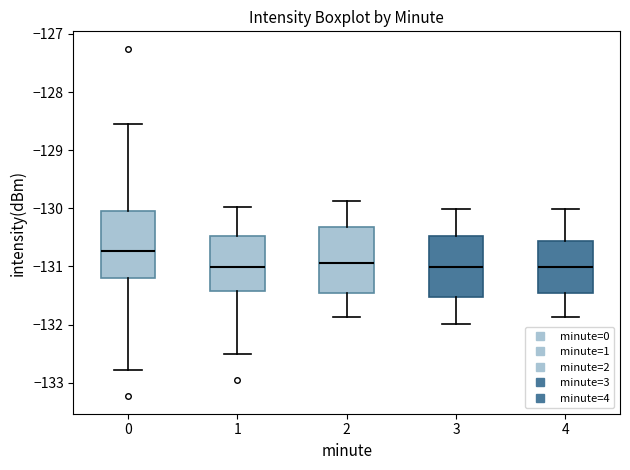

Reading left to right, transcribe this box plot: for each box, give where its median line is, the range the box spans, and where its two whiskers end, as read against the y-axis. The values are not printed on the chart, so give them approximately, as read against the axis.

0: median -130.7, box -131.2 to -130.0, whiskers -132.8 to -128.5
1: median -131.0, box -131.4 to -130.5, whiskers -132.5 to -130.0
2: median -130.9, box -131.5 to -130.3, whiskers -131.9 to -129.9
3: median -131.0, box -131.5 to -130.5, whiskers -132.0 to -130.0
4: median -131.0, box -131.5 to -130.6, whiskers -131.9 to -130.0